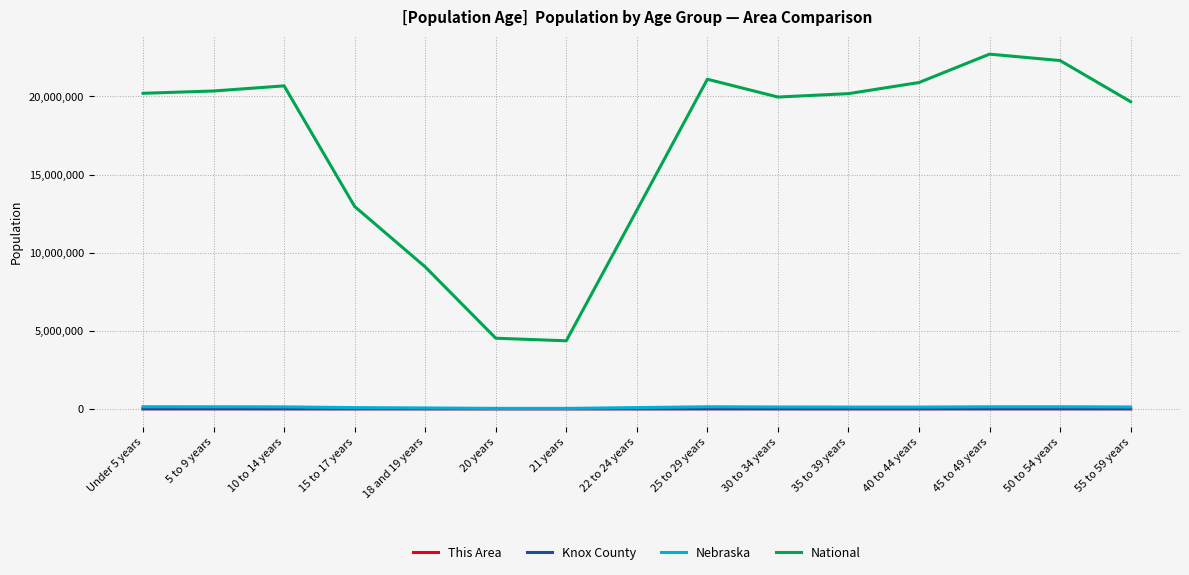

At which label does Knox County first exceed 396?

Under 5 years